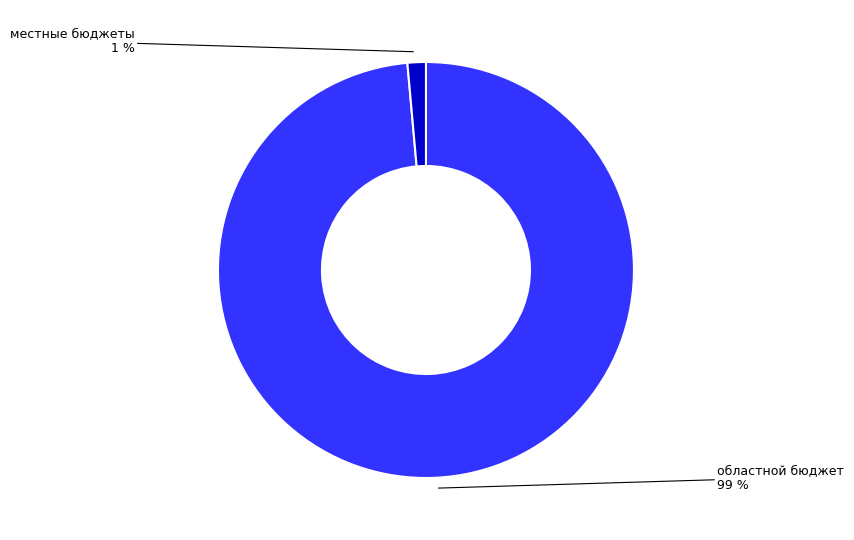

To the nearest percent, what is the combined percentage of областной бюджет and местные бюджеты?

100%